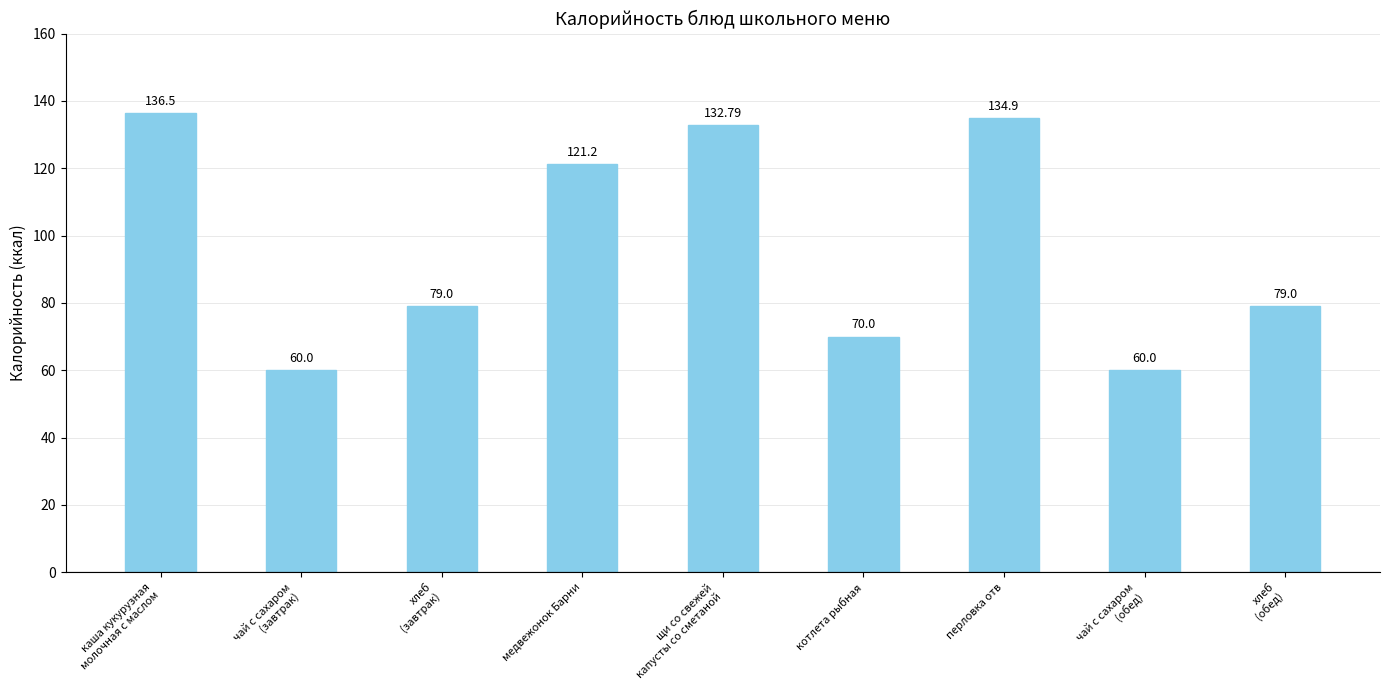

Reading left to right, list all the values displayed in this chart.

136.5	60.0	79.0	121.2	132.8	70.0	134.9	60.0	79.0